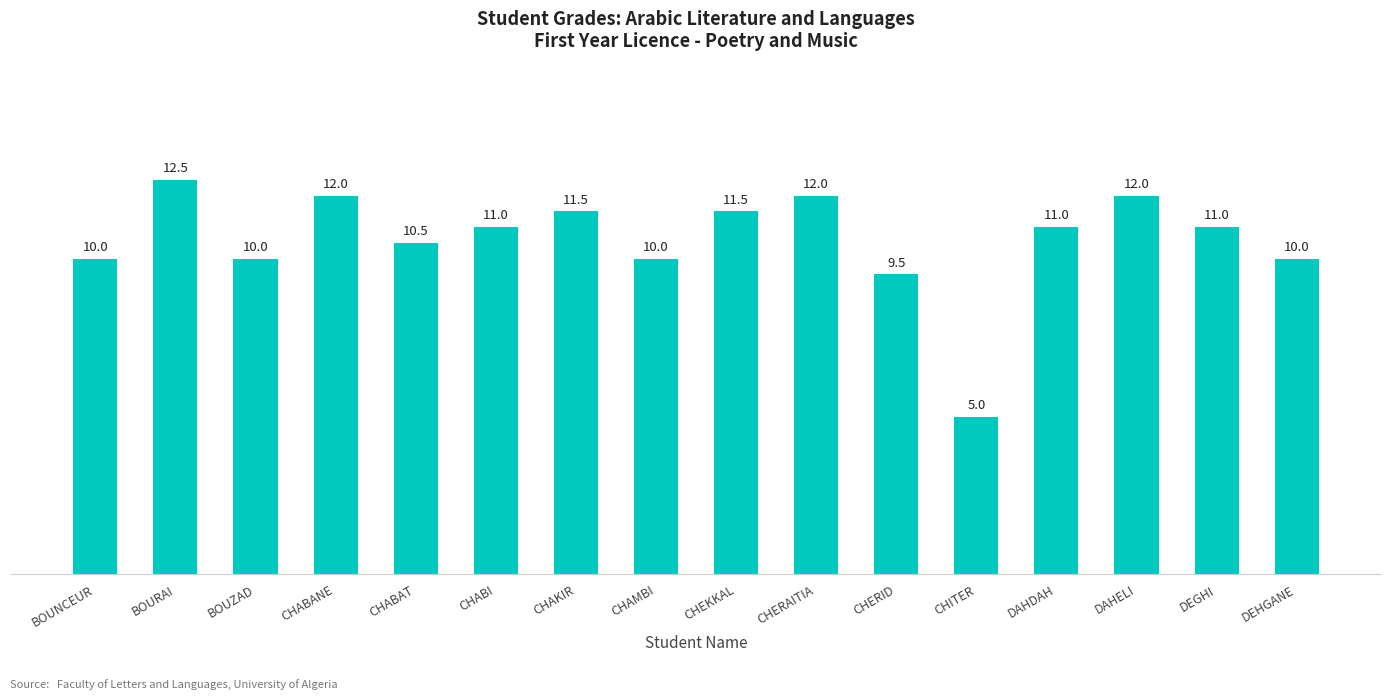

How many bars are there in total?

16